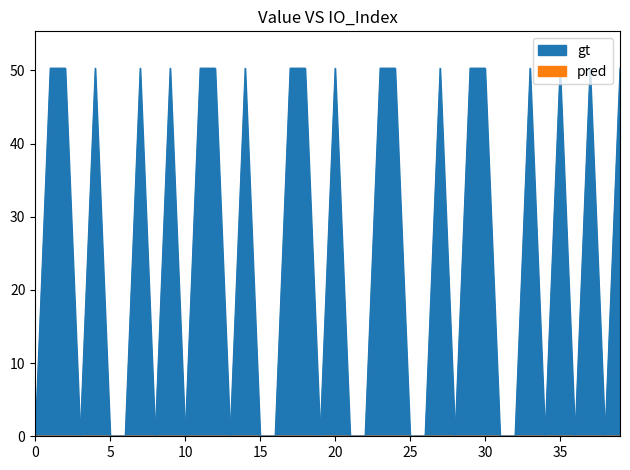

At which label does the data first exceed 50?

1